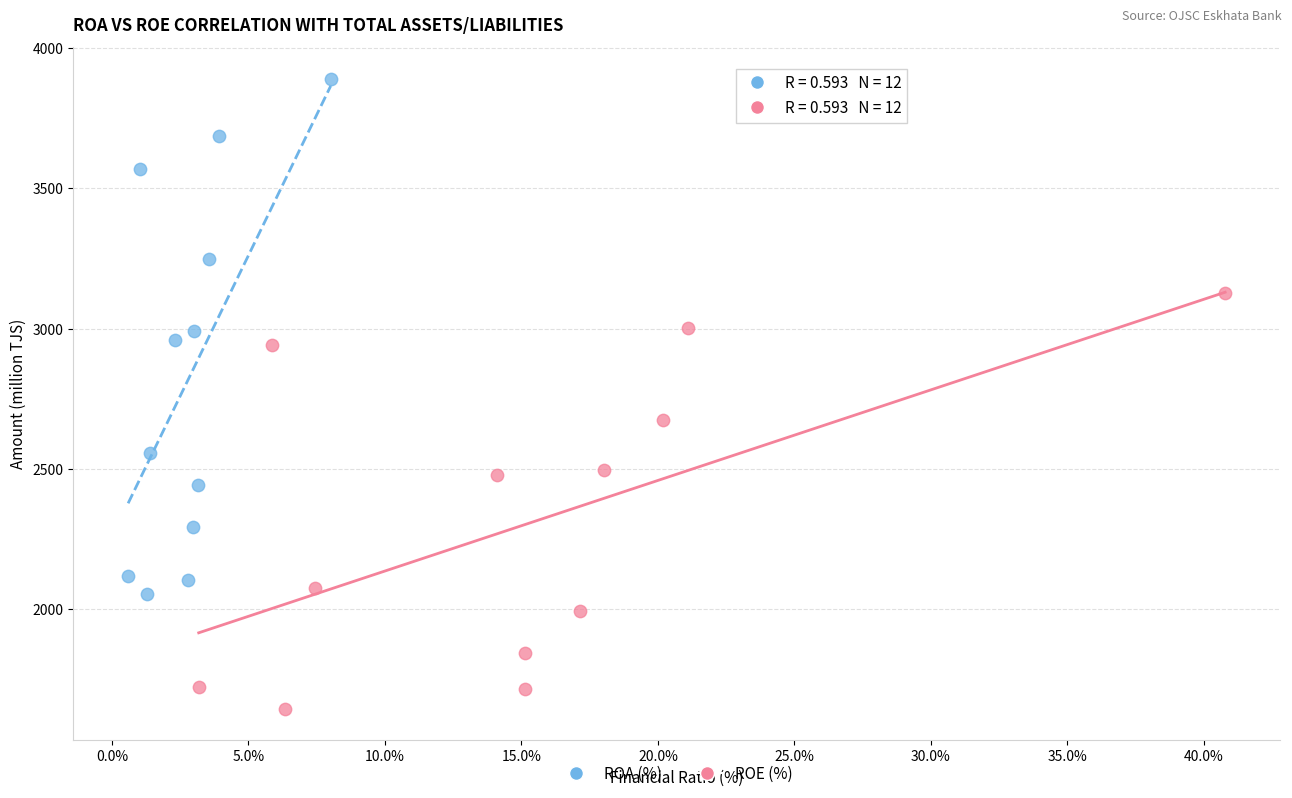

Which series reaches the maximum Y coordinate?

ROA (%)